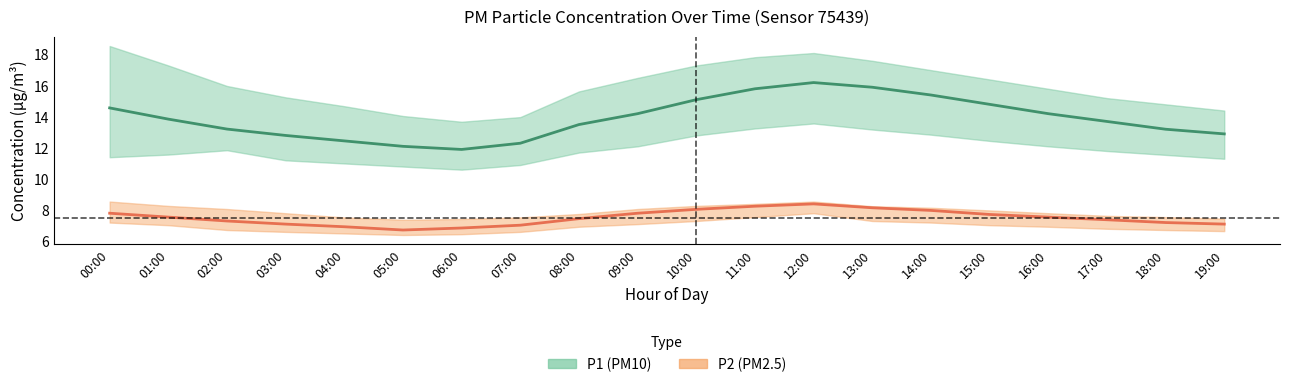

True or false: P1 (PM10) and P2 (PM2.5) cross at least once.

False